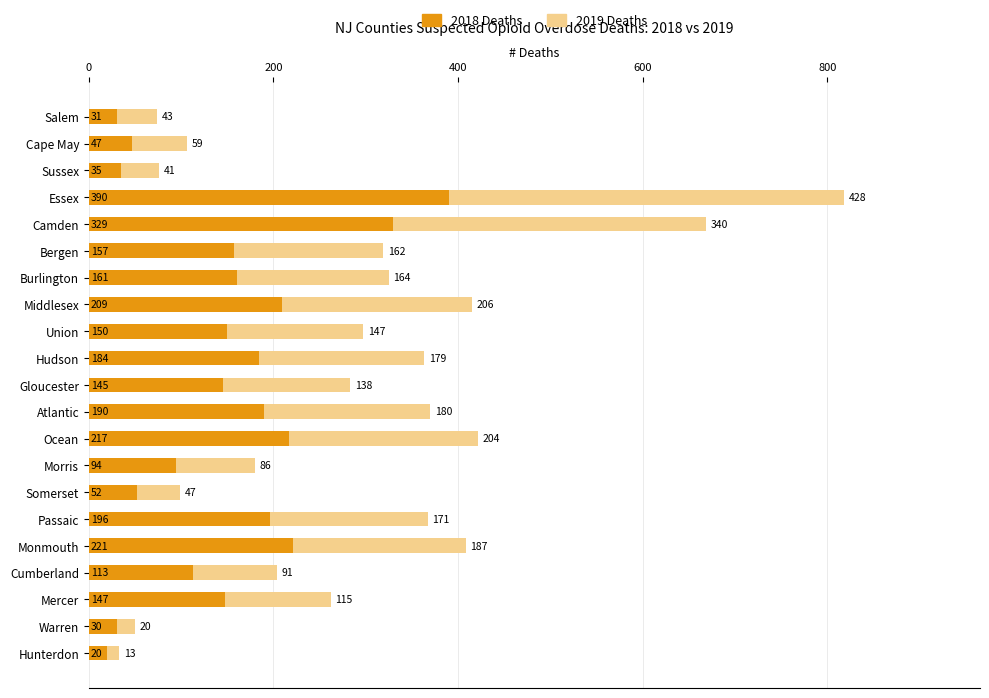

True or false: 2018 Deaths has a value of 96 at Burlington.

False